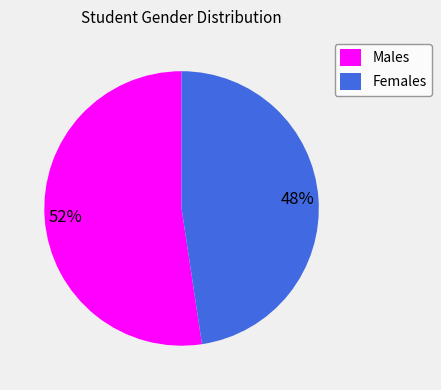

True or false: Males accounts for 52% of the total.

True